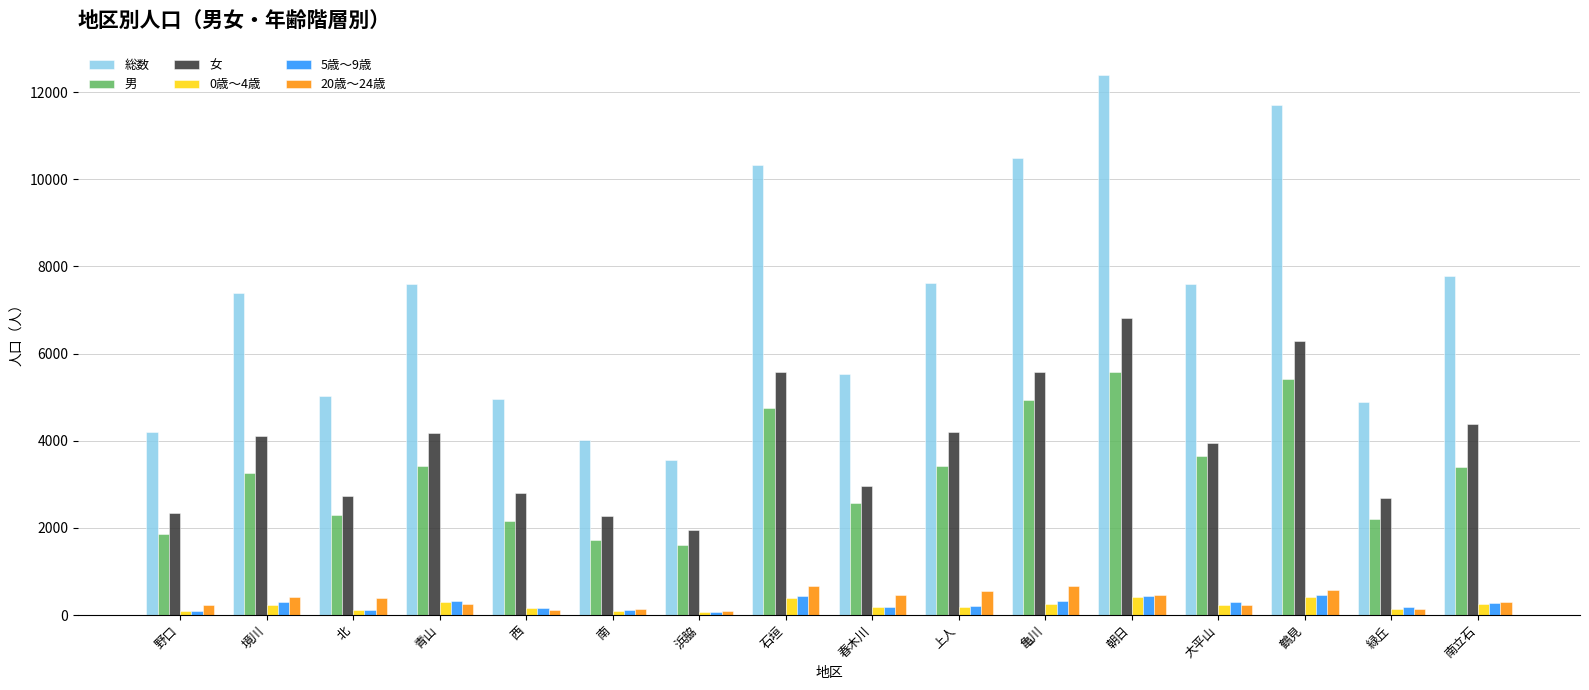

True or false: 総数 has a value of 10225 at 南立石.

False